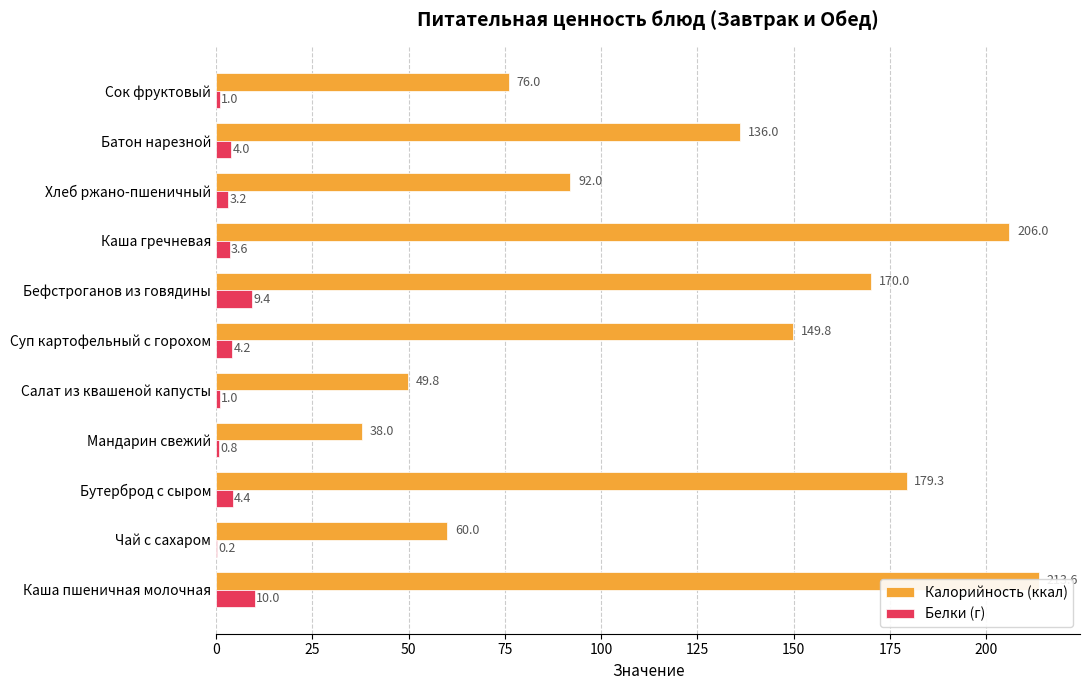

Are the bars horizontal?

Yes